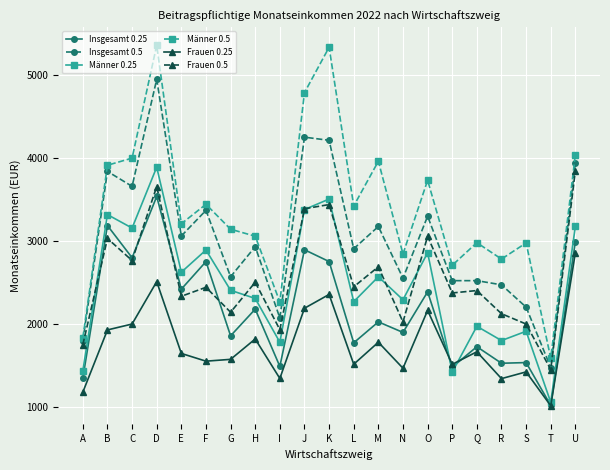

How many series are shown in this chart?

6